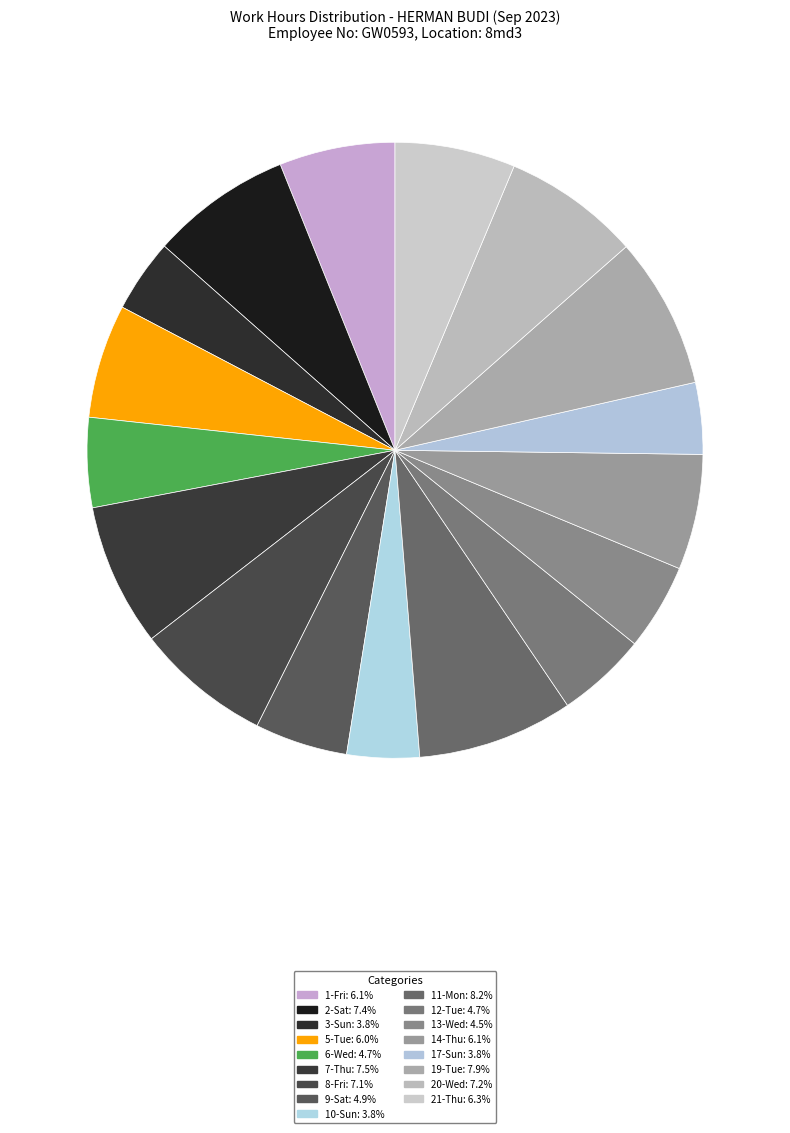

True or false: 20-Wed accounts for 1% of the total.

False